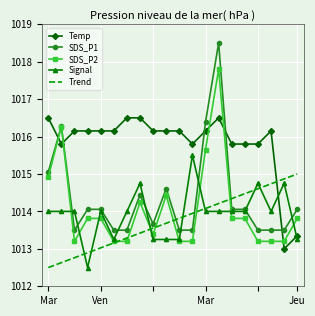

Rank the series by their maximum value, from lowest to highest.

Trend, Signal, Temp, SDS_P2, SDS_P1